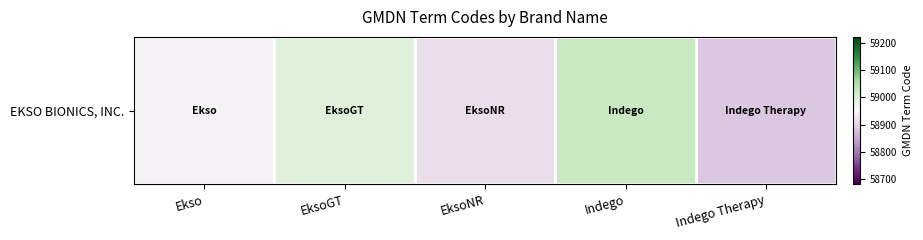

What is the minimum value shown in the chart?

58883